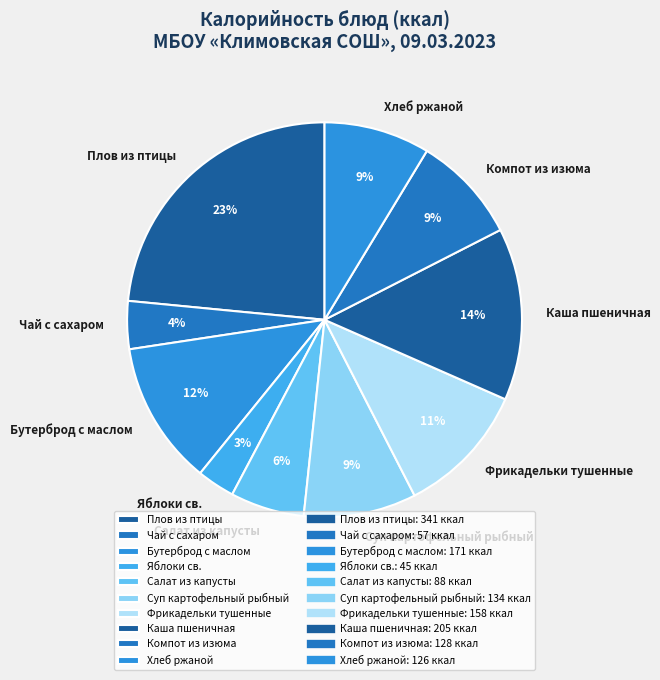

Is the sum of Хлеб ржаной and Чай с сахаром greater than half?

No